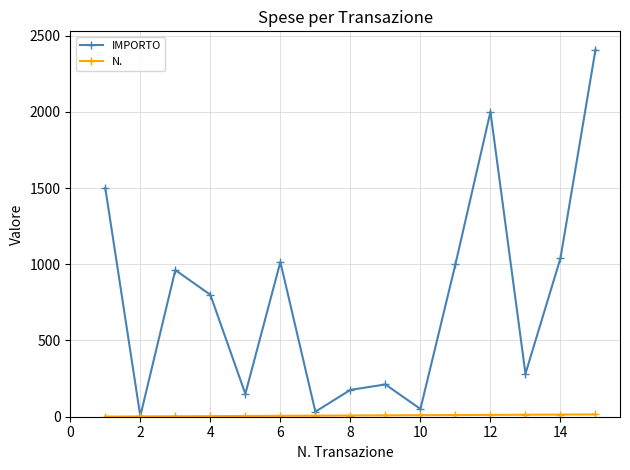

At how many categories does at least one series exceed 862?

7